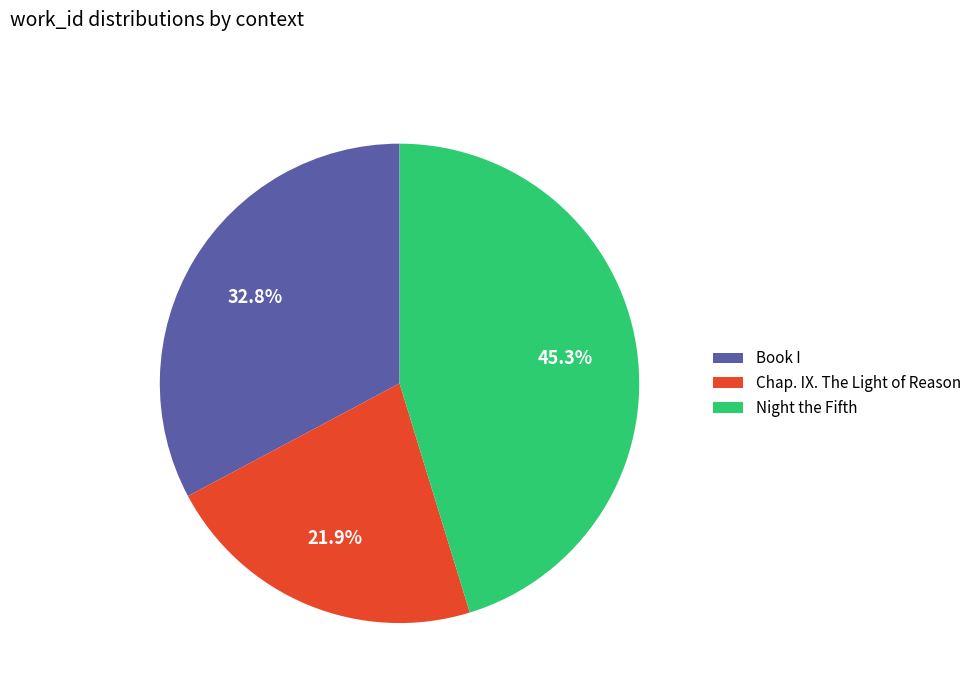

To the nearest percent, what portion does Night the Fifth represent?

45%